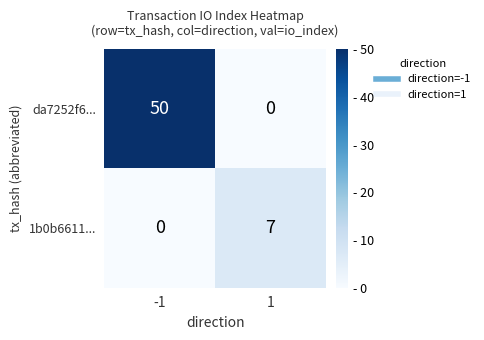

How many categories are shown in the chart?

2